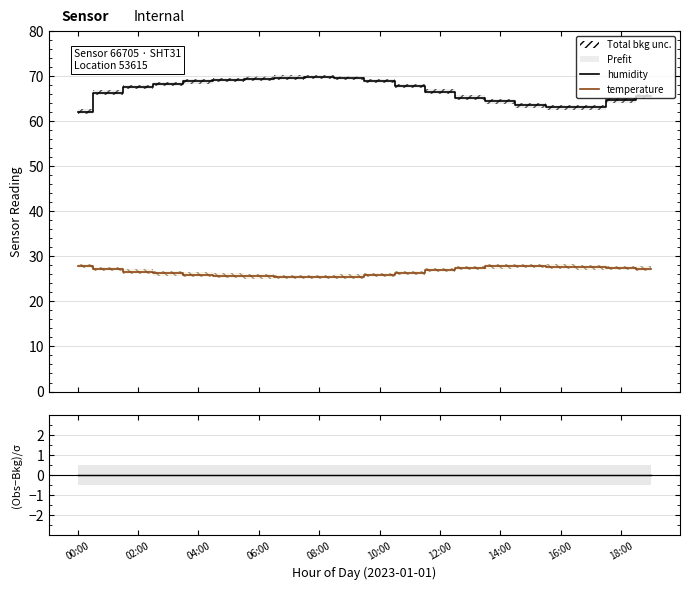

True or false: temperature and humidity cross at least once.

False